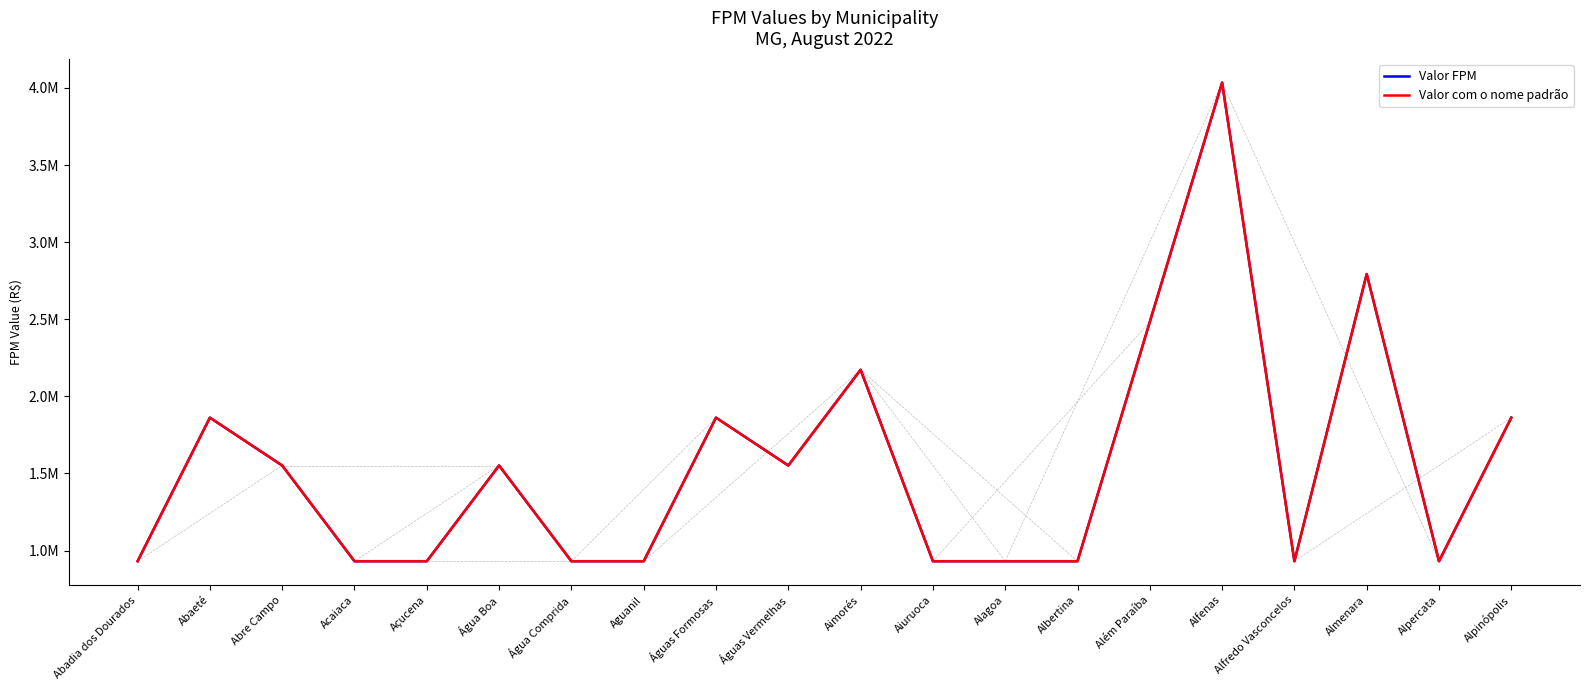

Reading left to right, what are all the values shown in this chart?

Valor FPM: Abadia dos Dourados=930974.8	Abaeté=1861949.5	Abre Campo=1551624.6	Acaiaca=930974.8	Açucena=930974.8	Água Boa=1551624.6	Água Comprida=930974.8	Aguanil=930974.8	Águas Formosas=1861949.5	Águas Vermelhas=1551624.6	Aimorés=2172274.4	Aiuruoca=930974.8	Alagoa=930974.8	Albertina=930974.8	Além Paraíba=2482599.4	Alfenas=4034224.0	Alfredo Vasconcelos=930974.8	Almenara=2792924.3	Alpercata=930974.8	Alpinópolis=1861949.5
Valor com o nome padrão: Abadia dos Dourados=930974.8	Abaeté=1861949.5	Abre Campo=1551624.6	Acaiaca=930974.8	Açucena=930974.8	Água Boa=1551624.6	Água Comprida=930974.8	Aguanil=930974.8	Águas Formosas=1861949.5	Águas Vermelhas=1551624.6	Aimorés=2172274.4	Aiuruoca=930974.8	Alagoa=930974.8	Albertina=930974.8	Além Paraíba=2482599.4	Alfenas=4034224.0	Alfredo Vasconcelos=930974.8	Almenara=2792924.3	Alpercata=930974.8	Alpinópolis=1861949.5